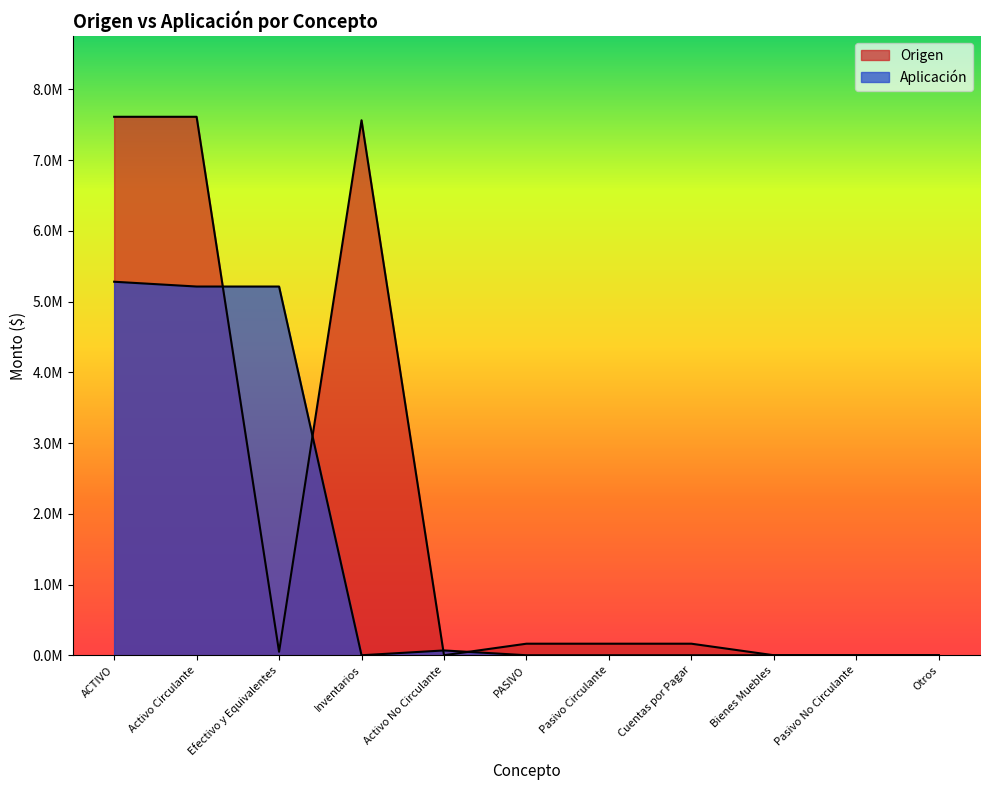

What is the total value across all series at PASIVO?

163196.6